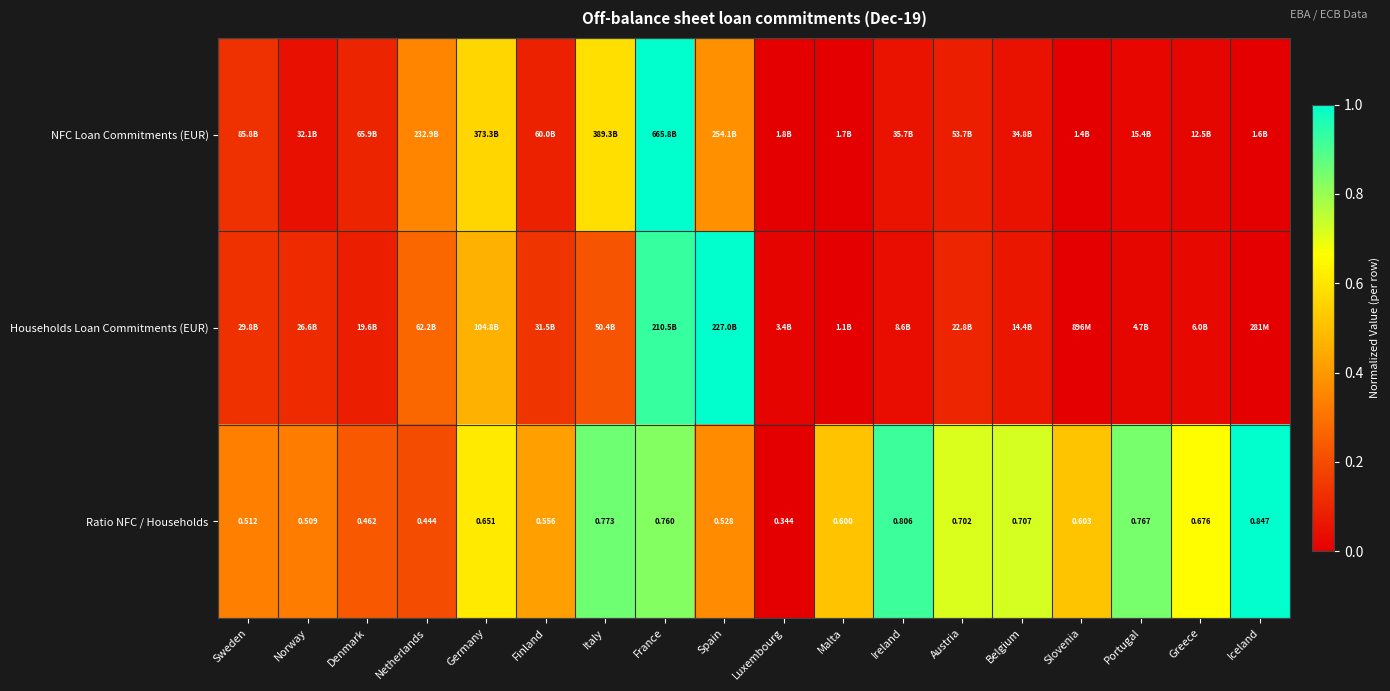

Rank the categories by Ratio NFC / Households value from lowest to highest.

Luxembourg, Netherlands, Denmark, Norway, Sweden, Spain, Finland, Malta, Slovenia, Germany, Greece, Austria, Belgium, France, Portugal, Italy, Ireland, Iceland